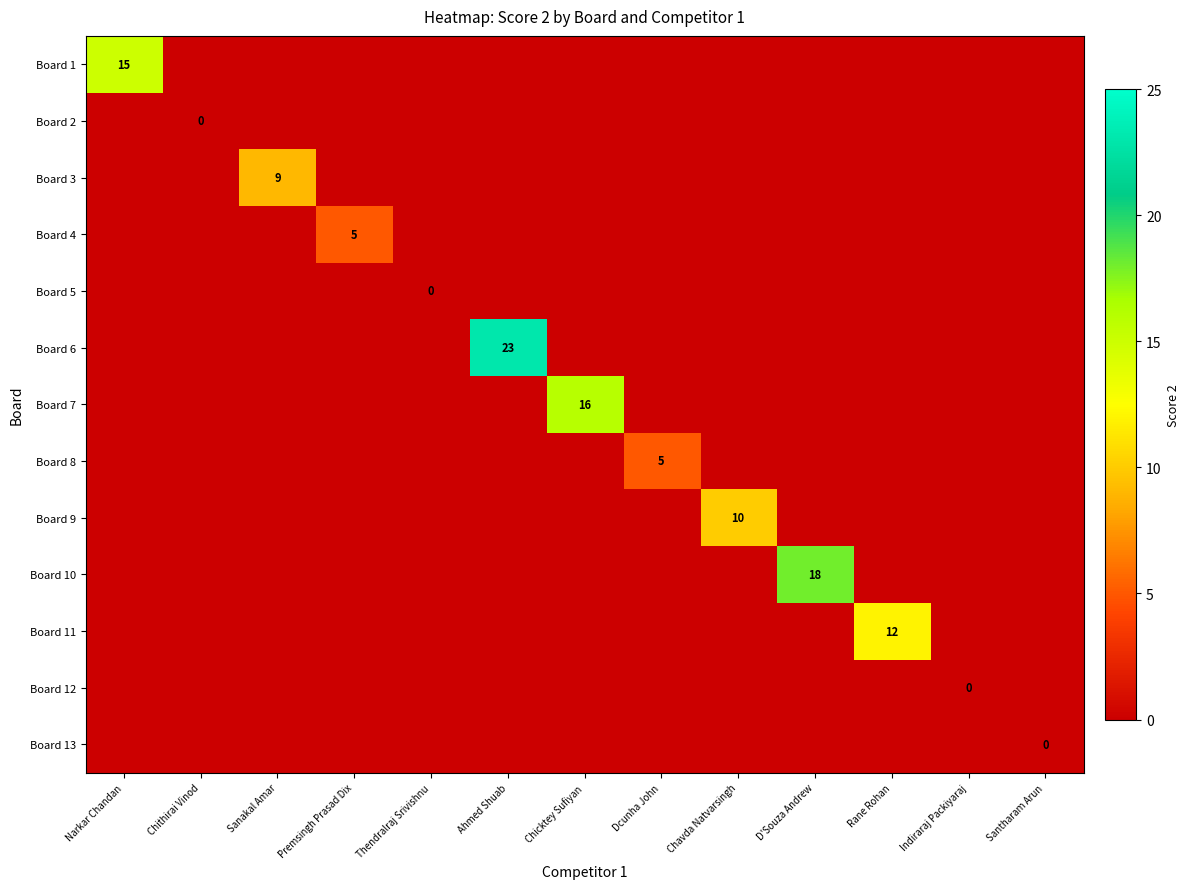

At how many categories does at least one series exceed 22?

1